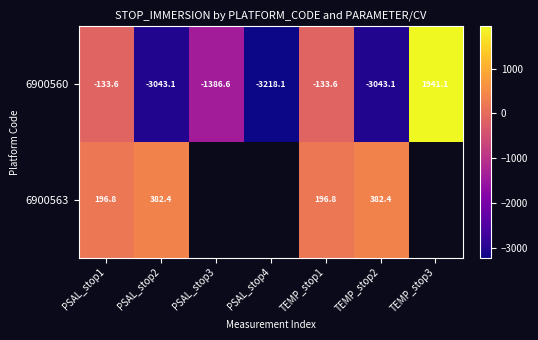

Count the number of categories in the chart.

7